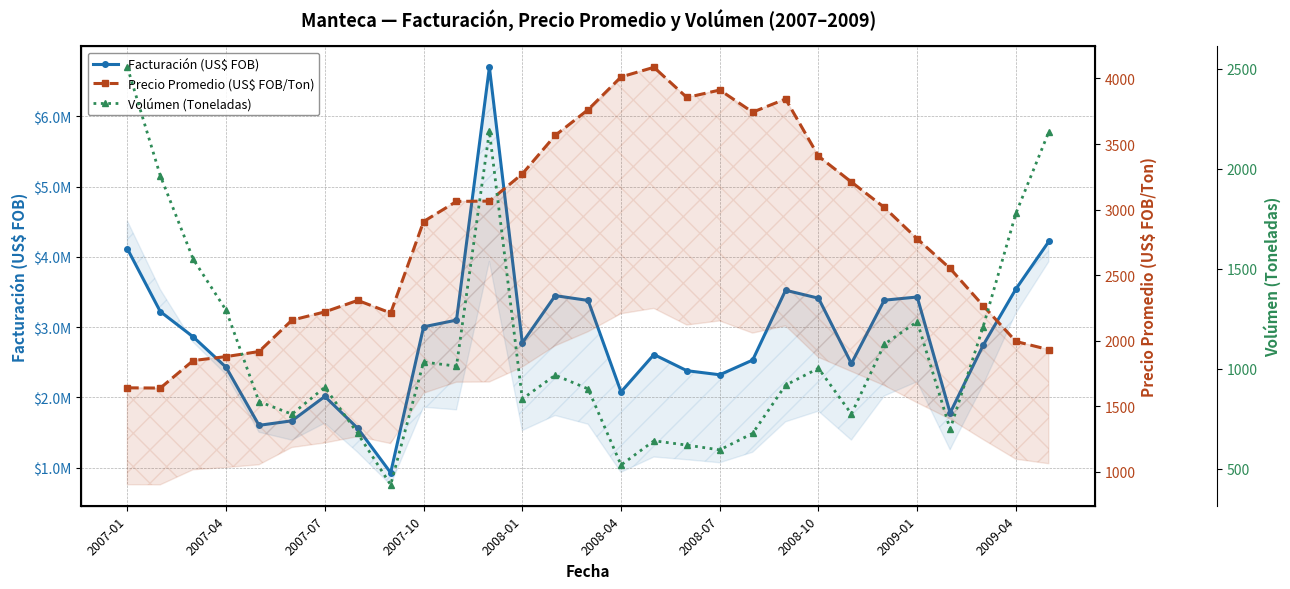

What is the smallest value displayed?

418.4